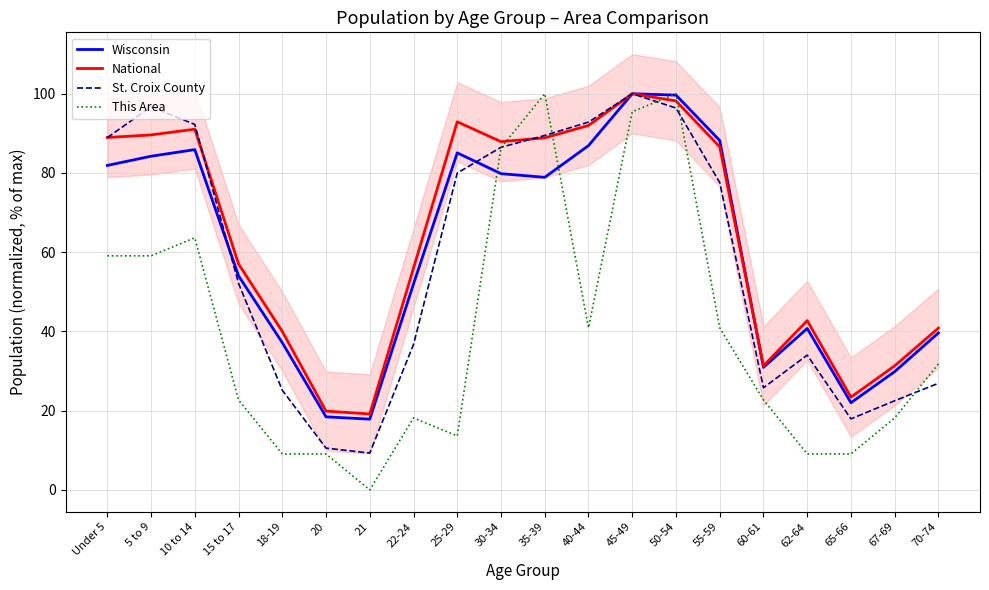

What is the total value across all series at 62-64?

126.6